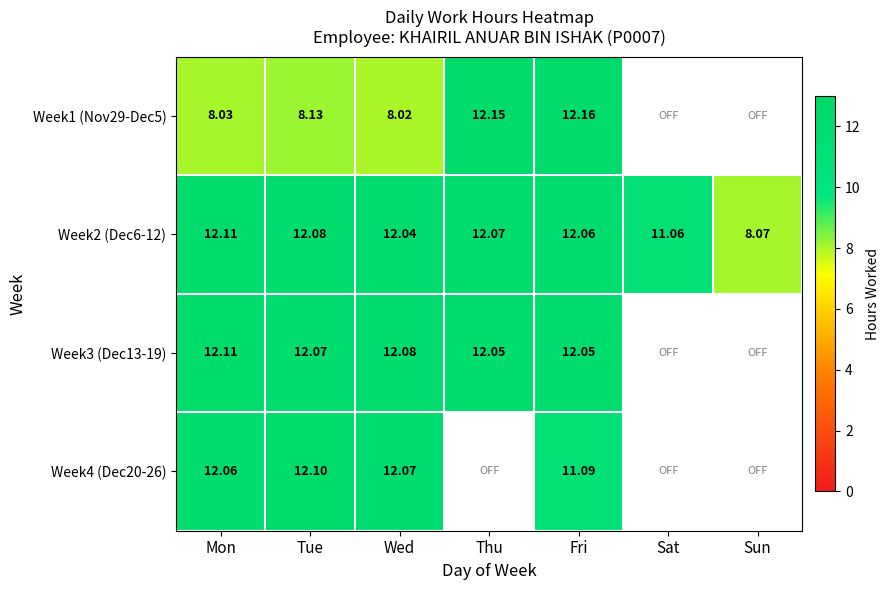

At which label is Week2 (Dec6-12) closest to 10?

Sat